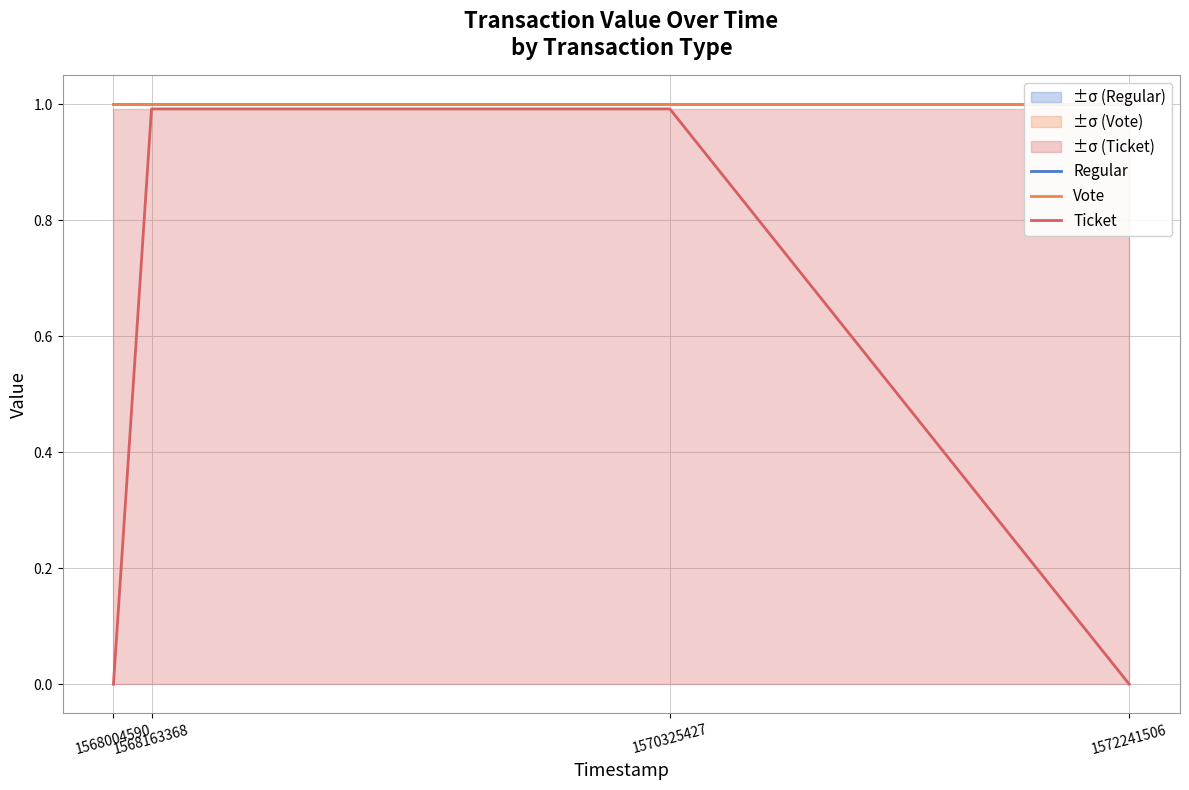

Rank the series at 1570325427 from highest to lowest value.

Regular, Vote, Ticket